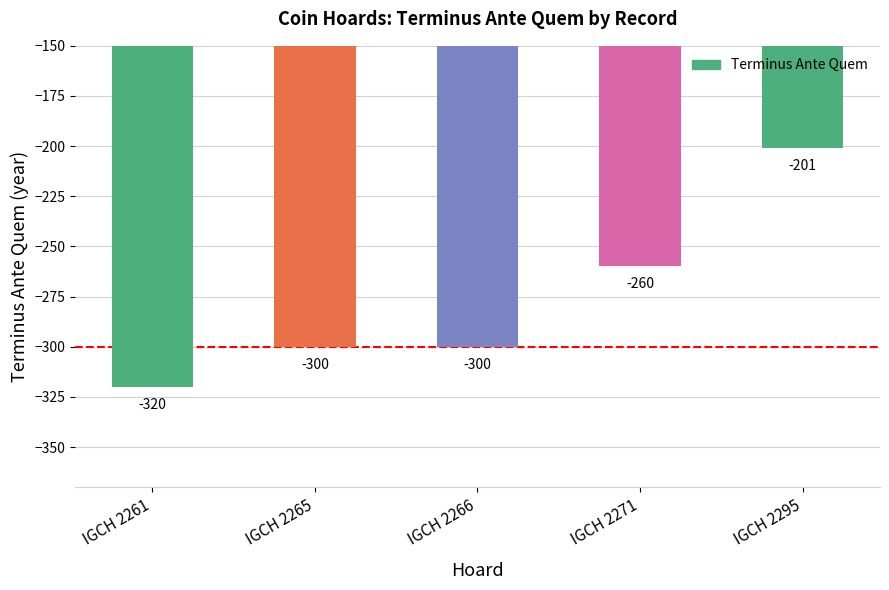

Is it true that the value at IGCH 2261 is -320?

True